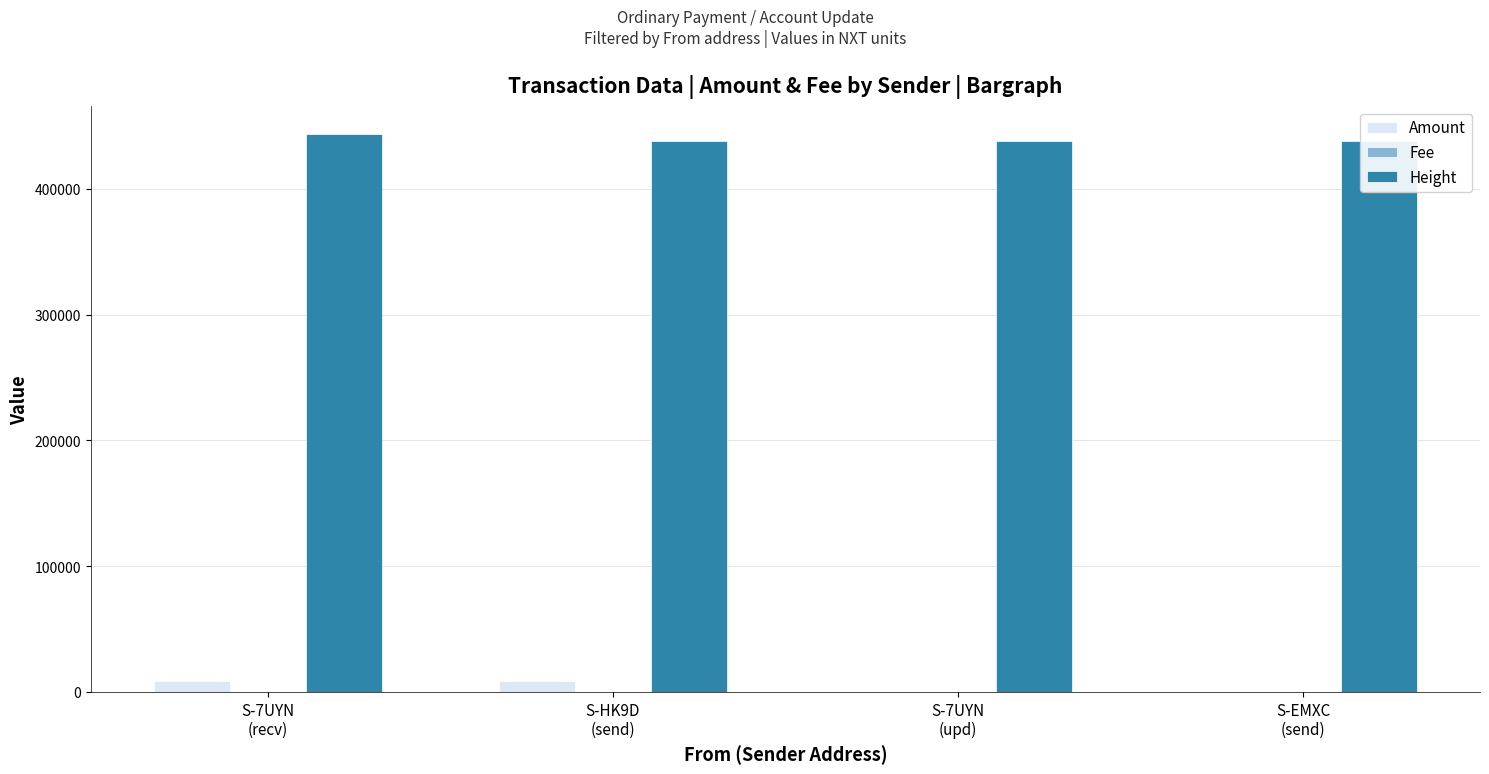

What is the average value of the Amount series?

4323.2